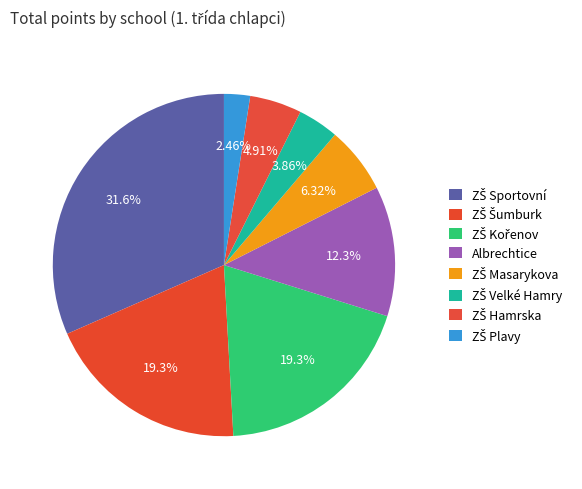

The ZŠ Velké Hamry slice represents 4% of the pie. True or false?

True